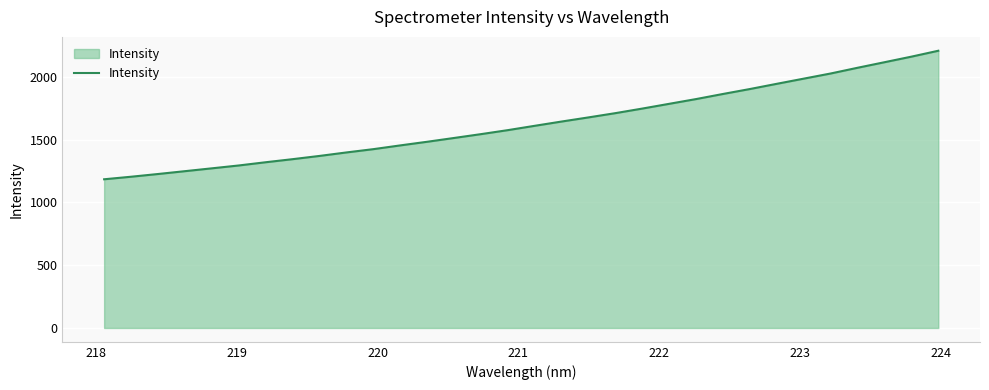

What is the maximum value shown in the chart?

2209.0